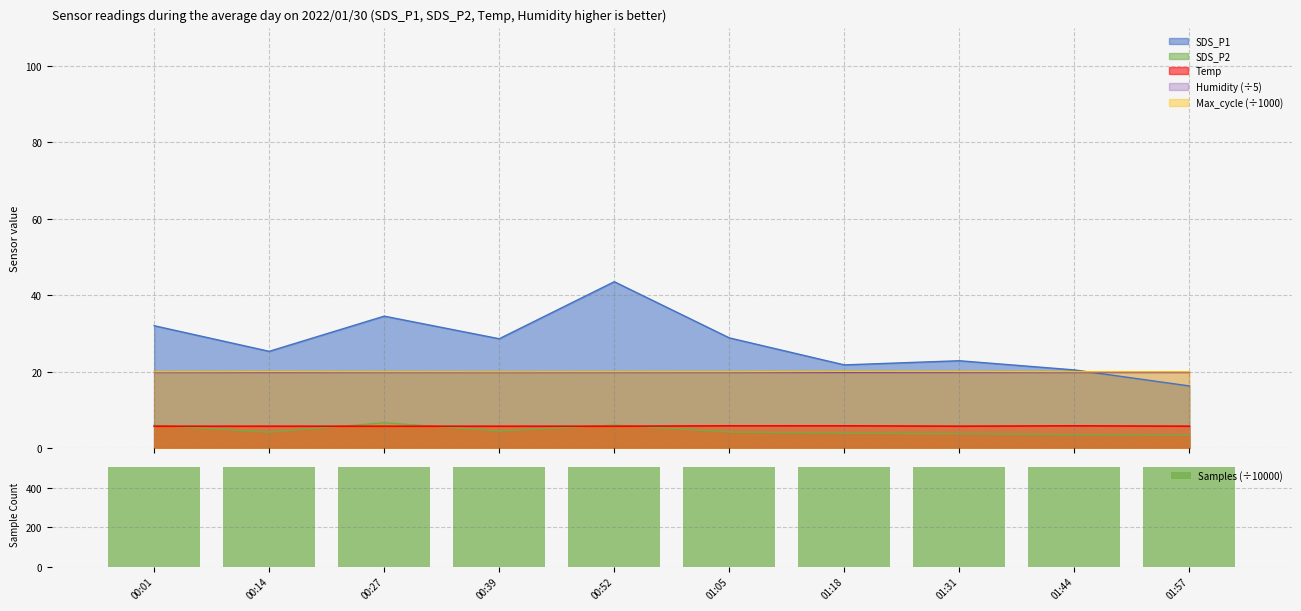

What is the value of the 9th bar from the left?

507.4